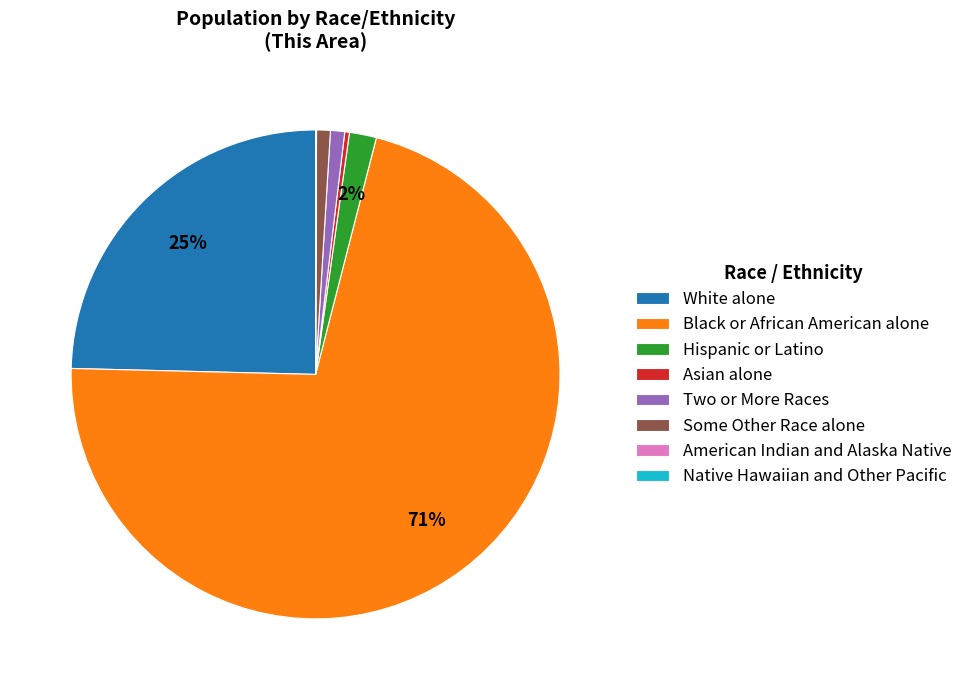

Which slice is the largest?

Black or African American alone